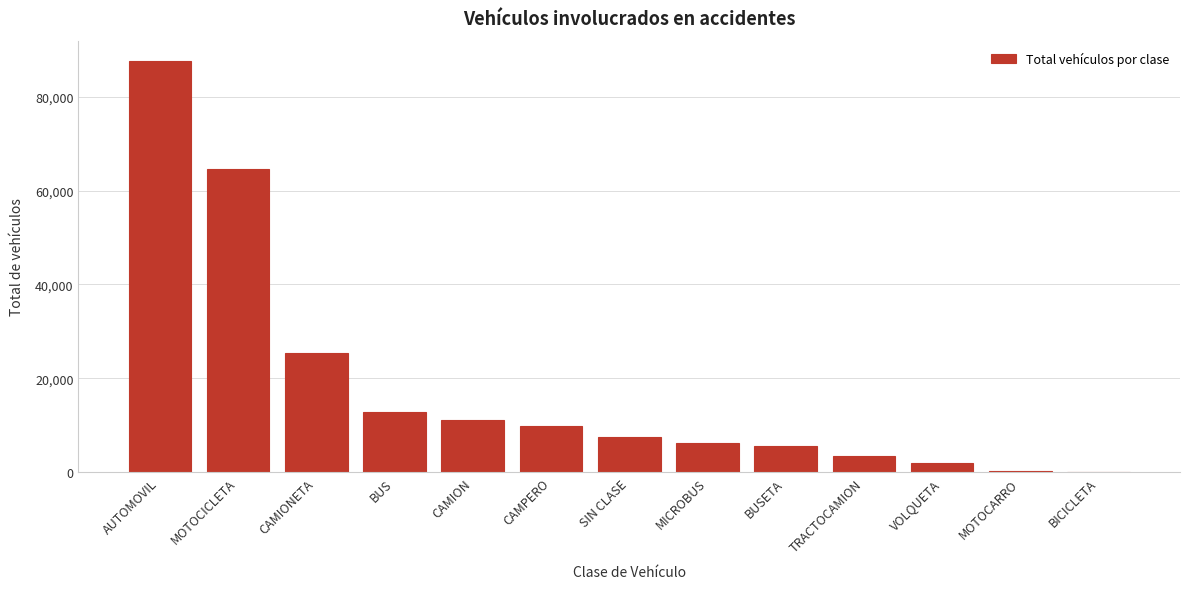

Approximately how many times larger is the value at CAMPERO compared to BUSETA?

1.8